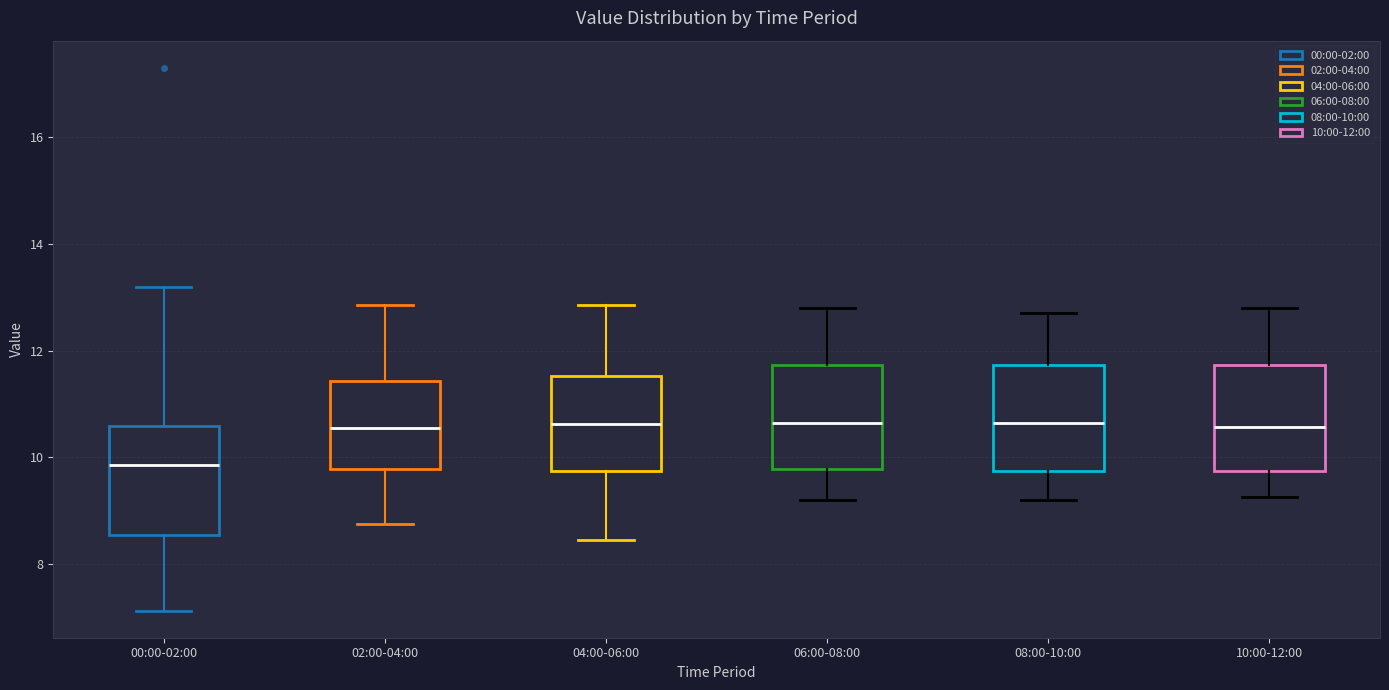

Where does the median line of the box for 04:00-06:00 sit on the y-axis? The values are not printed on the chart, so give them approximately, as read against the axis.

10.6